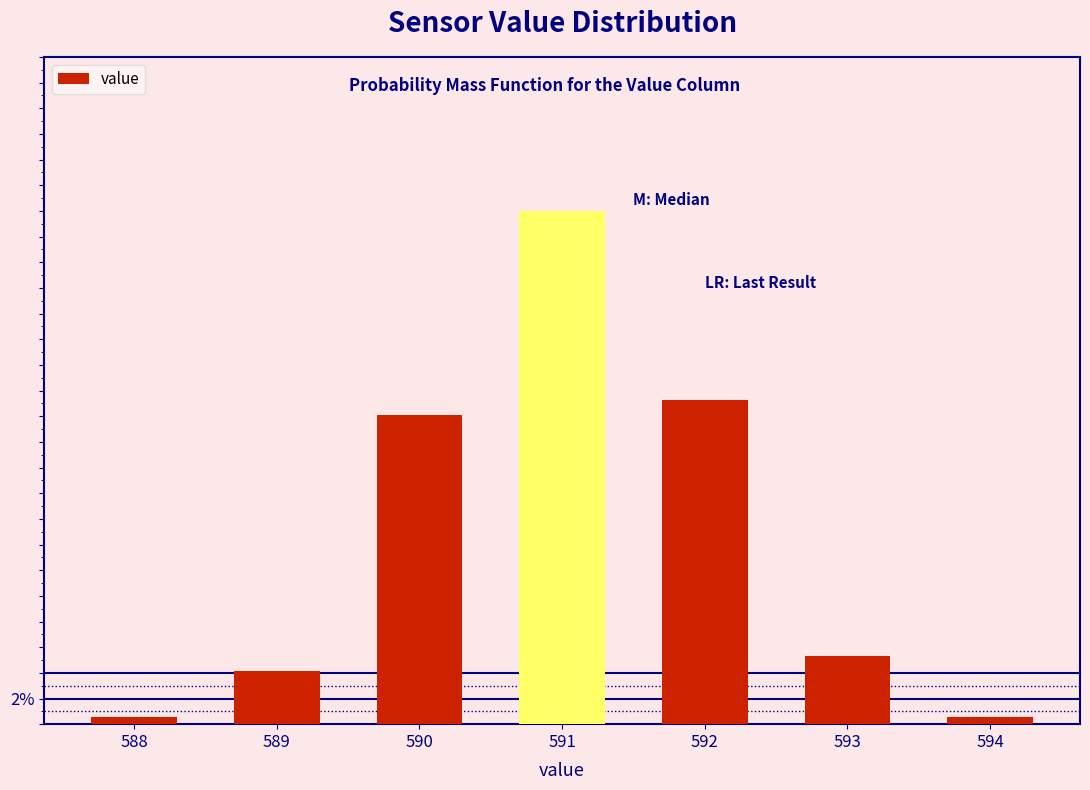

Does the chart contain any negative values?

No